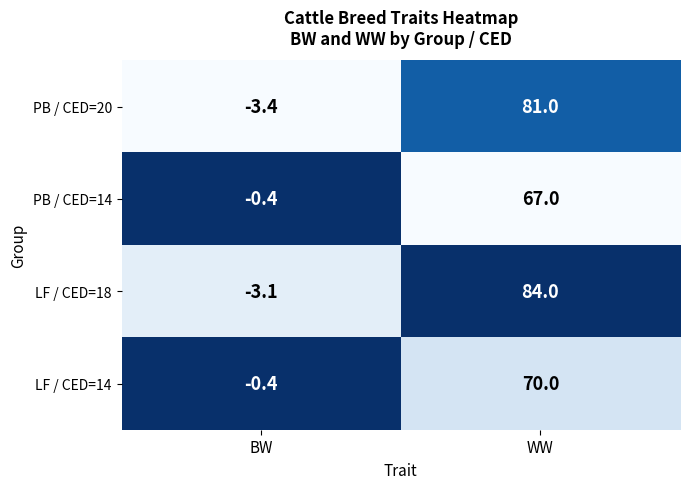

Reading left to right, extract all data points from this chart.

PB / CED=20: -3.4	81.0
PB / CED=14: -0.4	67.0
LF / CED=18: -3.1	84.0
LF / CED=14: -0.4	70.0